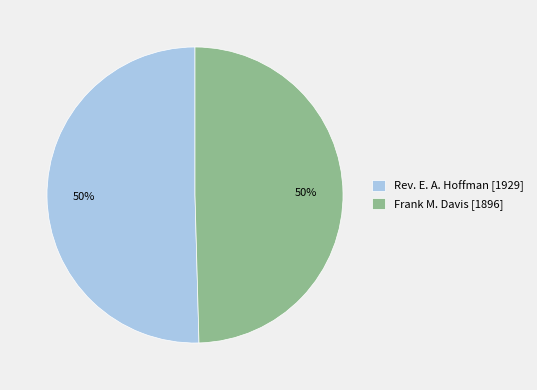

To the nearest percent, what portion does Rev. E. A. Hoffman [1929] represent?

50%